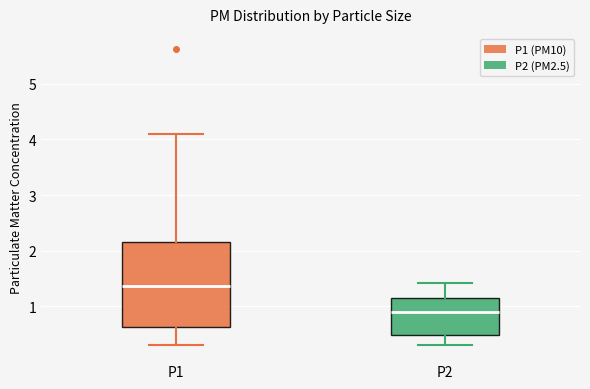

Reading left to right, read every box against the y-axis: the position of its median line, the range the box covers, and the ends of its whiskers. The values are not printed on the chart, so give them approximately, as read against the axis.

P1: median 1.4, box 0.6 to 2.2, whiskers 0.3 to 4.1
P2: median 0.9, box 0.5 to 1.2, whiskers 0.3 to 1.4